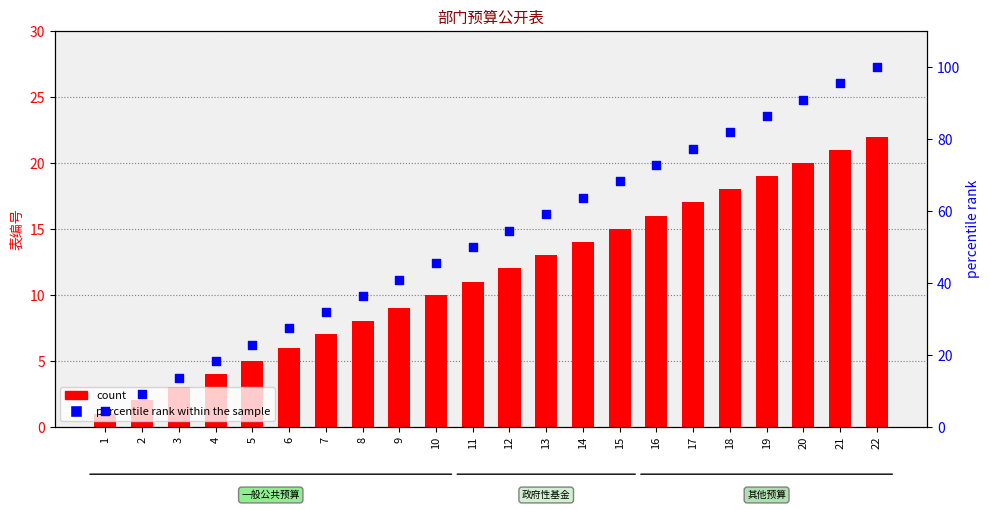

At which category is the sum across all series the highest?

22